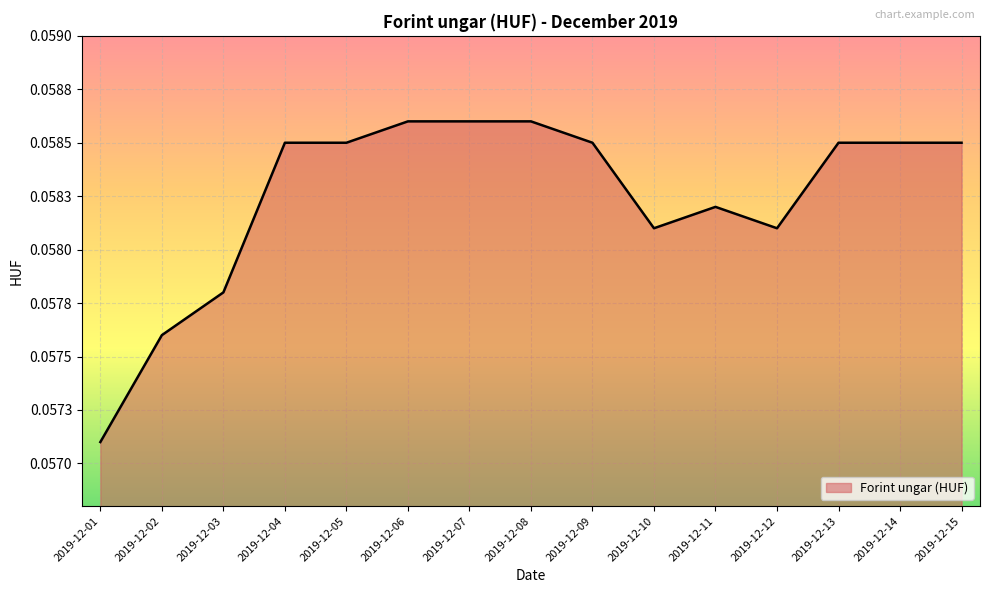

Count the values in the range 0 to 1.

15